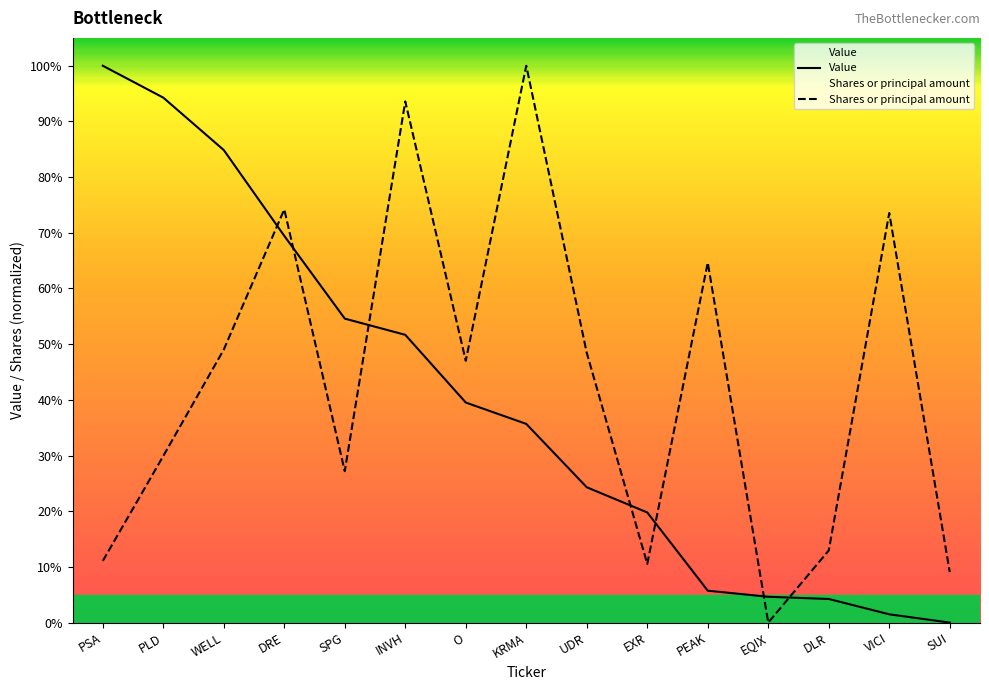

Between which two adjacent categories do Value and Shares or principal amount first intersect?

WELL and DRE